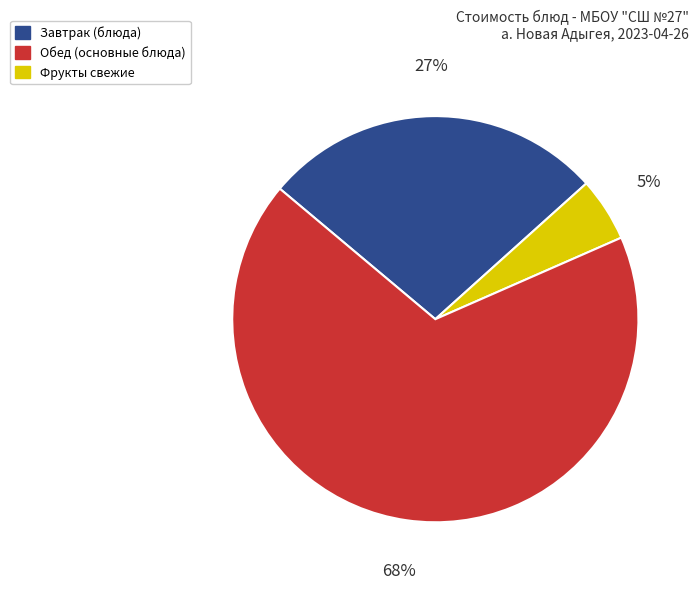

Is there any slice that represents more than half of the pie?

Yes